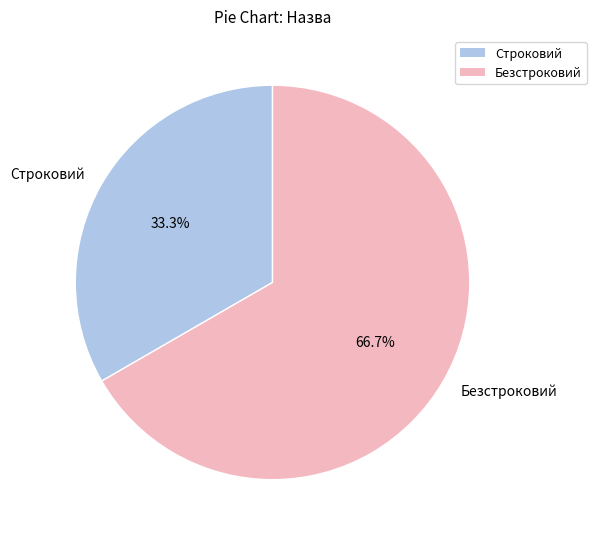

Is it true that Строковий is 33% of the pie?

True